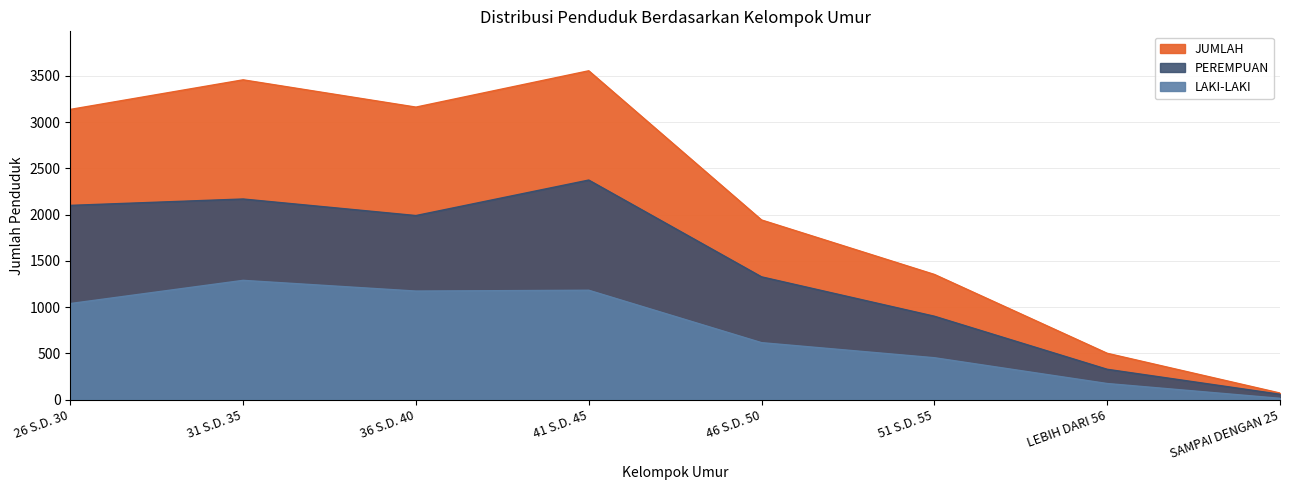

At which category does JUMLAH reach its first local peak?

31 S.D. 35